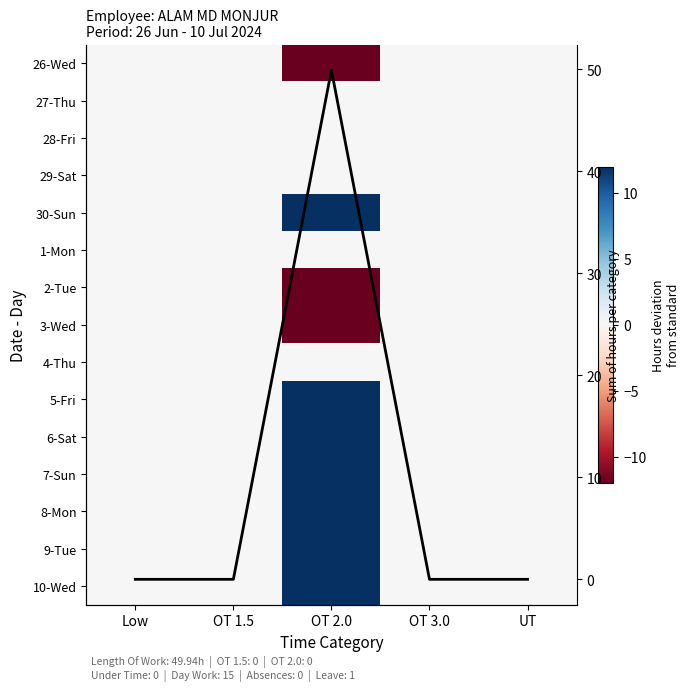

How many negative values does the 3-Wed series have?

1